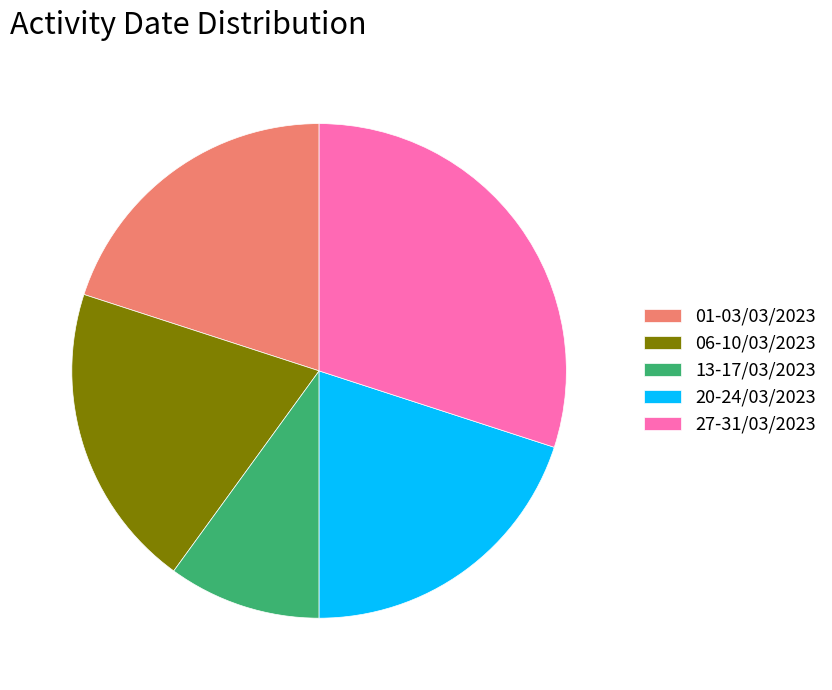

Which has a higher value, 06-10/03/2023 or 27-31/03/2023?

27-31/03/2023